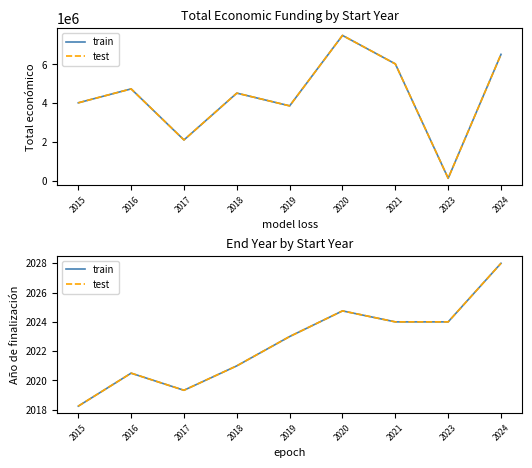

At which label is test closest to 2023?

2019